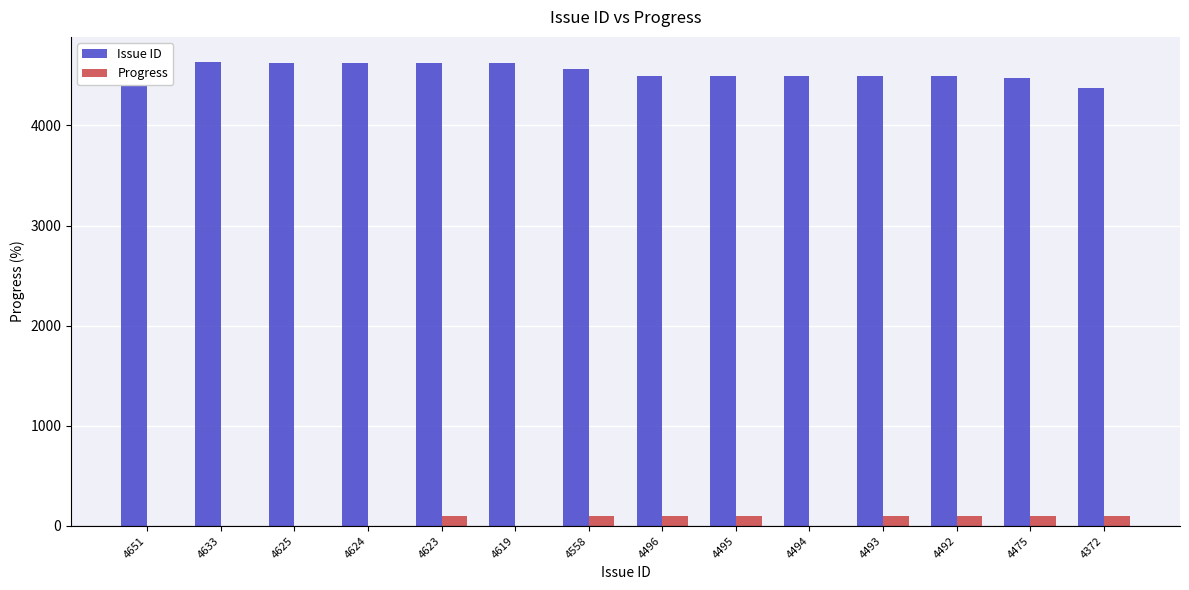

Which series has the widest spread of values?

Issue ID